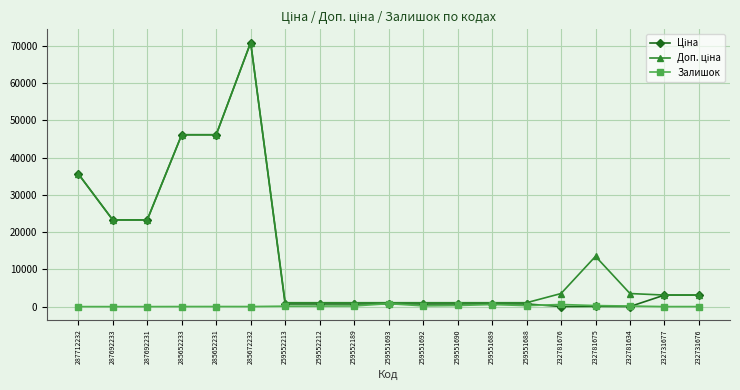

What is the total value across all series at 287692233?

46556.4